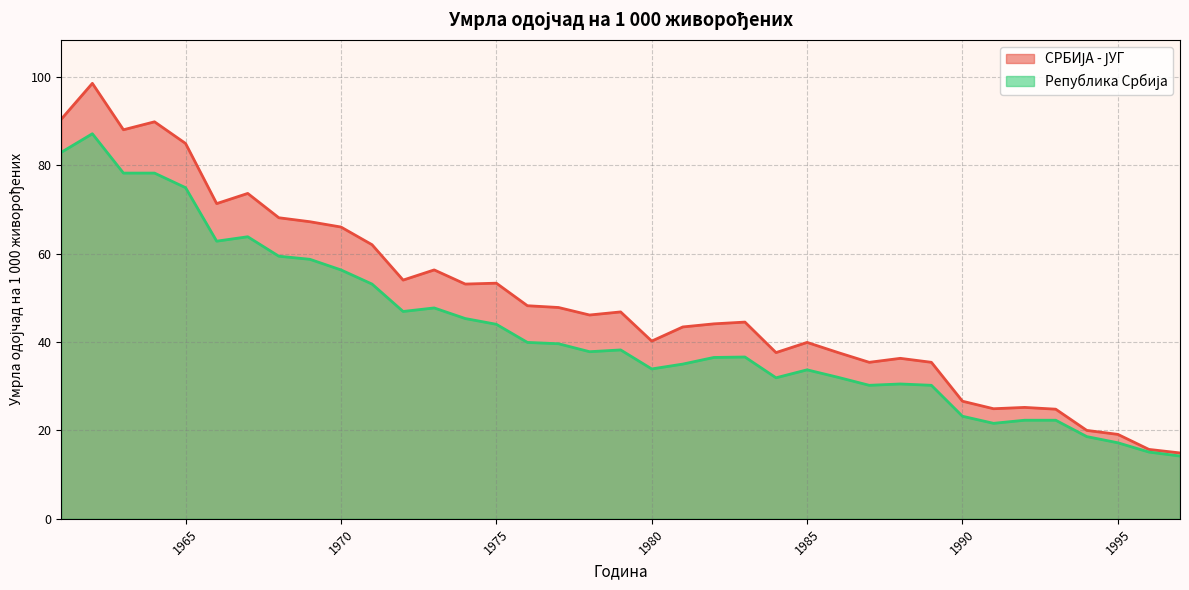

True or false: Република Србија and СРБИЈА - ЈУГ intersect in this chart.

False